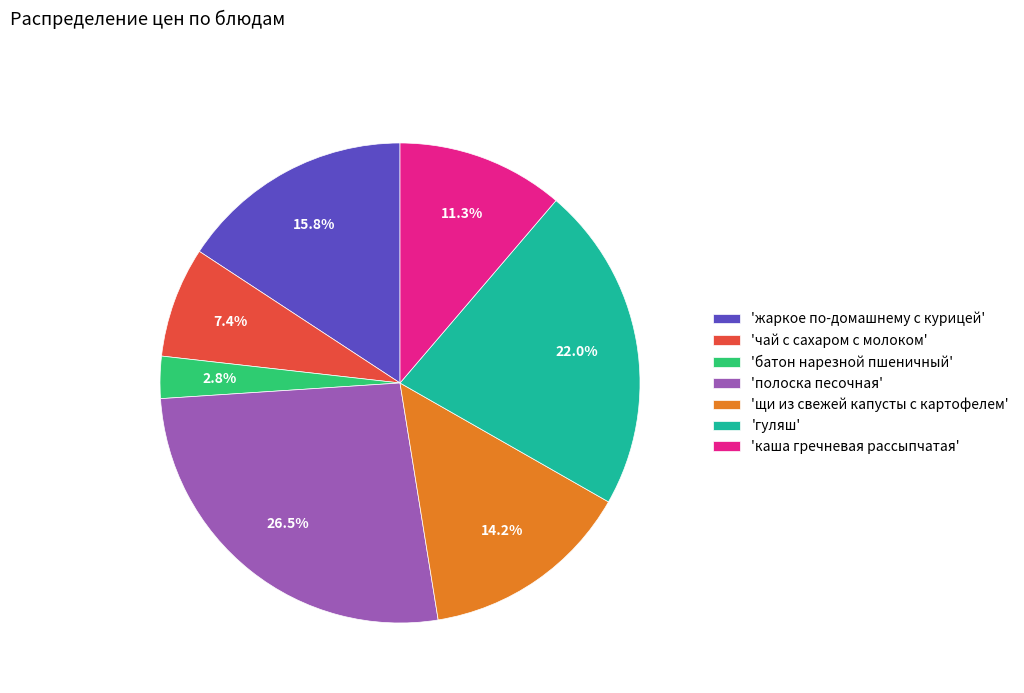

Combined, do 'жаркое по-домашнему с курицей' and 'батон нарезной пшеничный' account for over 50%?

No